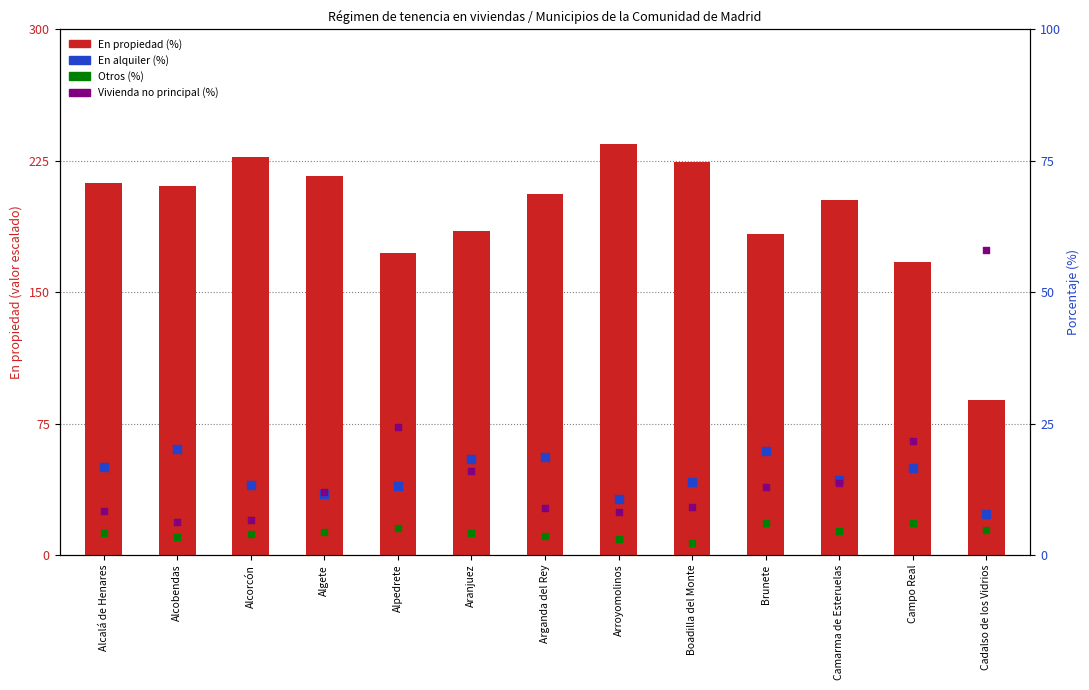

What are all the series names shown in the legend?

En propiedad (%), En alquiler (%), Otros (%), Vivienda no principal (%)